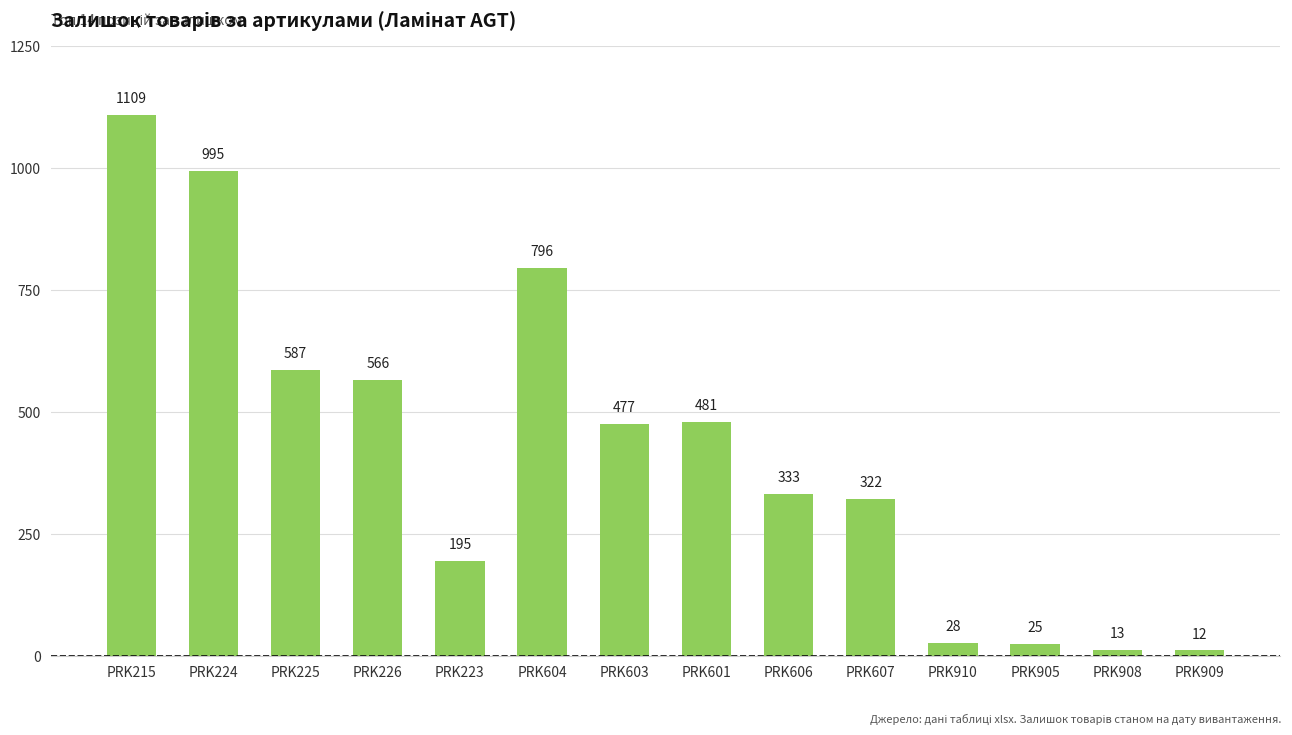

Is it true that the value at PRK604 is 796?

True